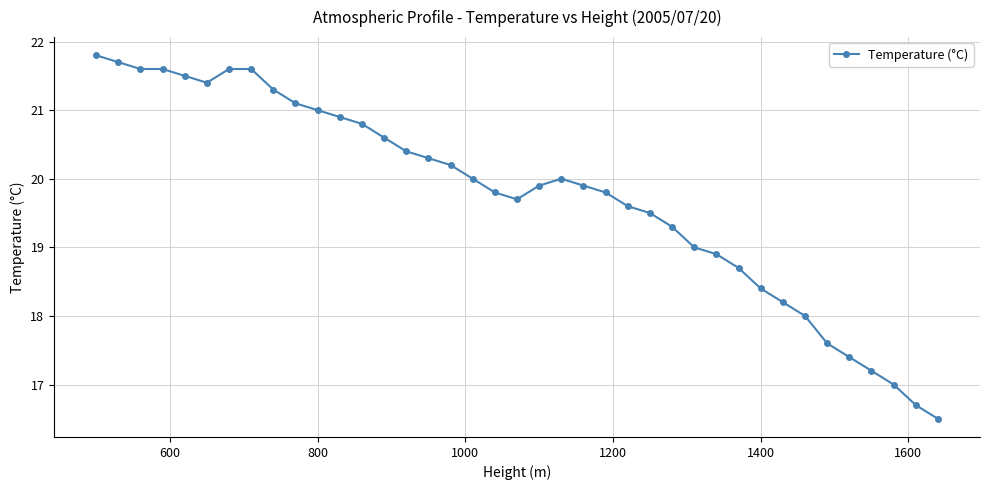

What is the value of the 26th point from the left?

19.5